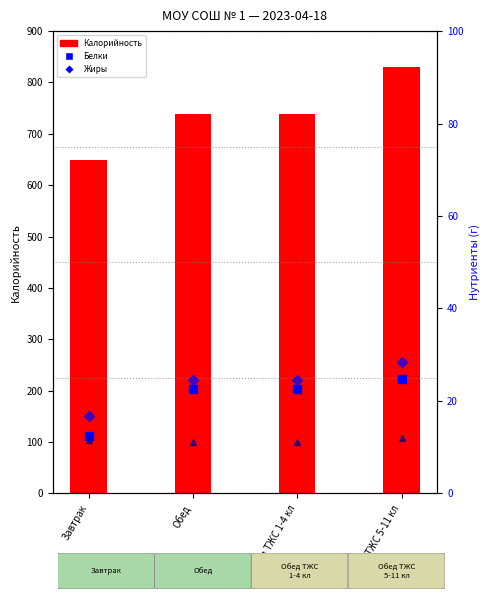

List the labels in order of Жиры value, smallest first.

Завтрак, Обед, Обед ТЖС 1-4 кл, Обед ТЖС 5-11 кл